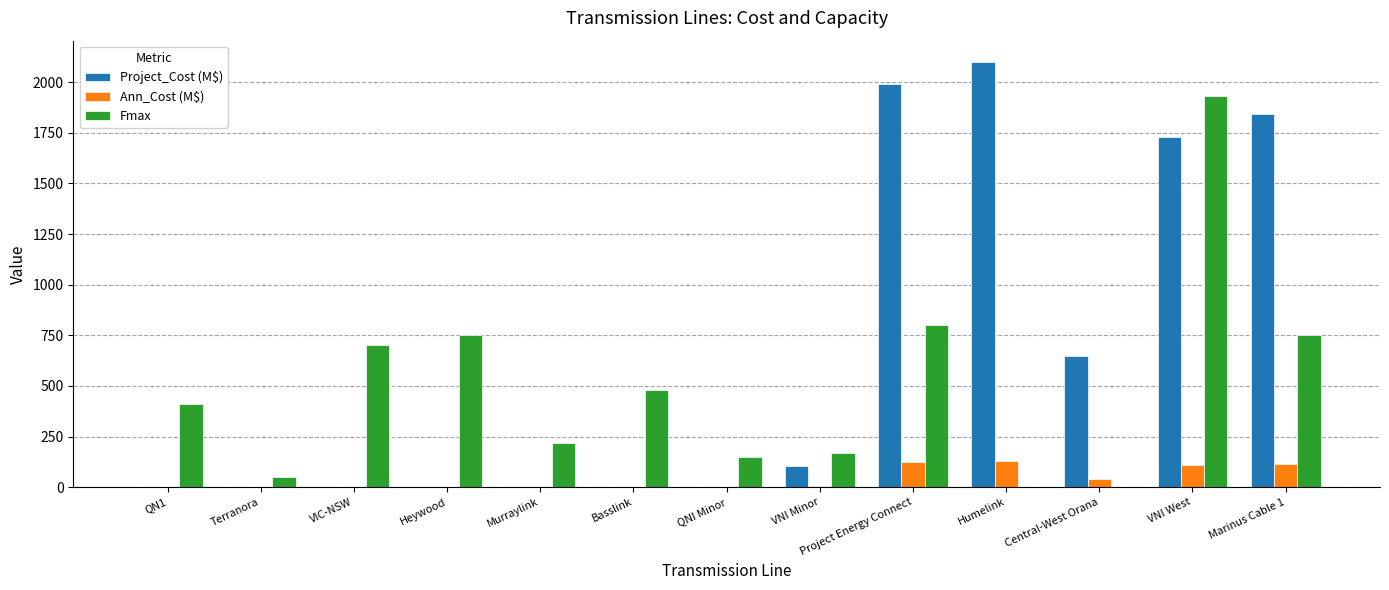

True or false: Project_Cost (M$) has a value of 0.0 at VIC-NSW.

True